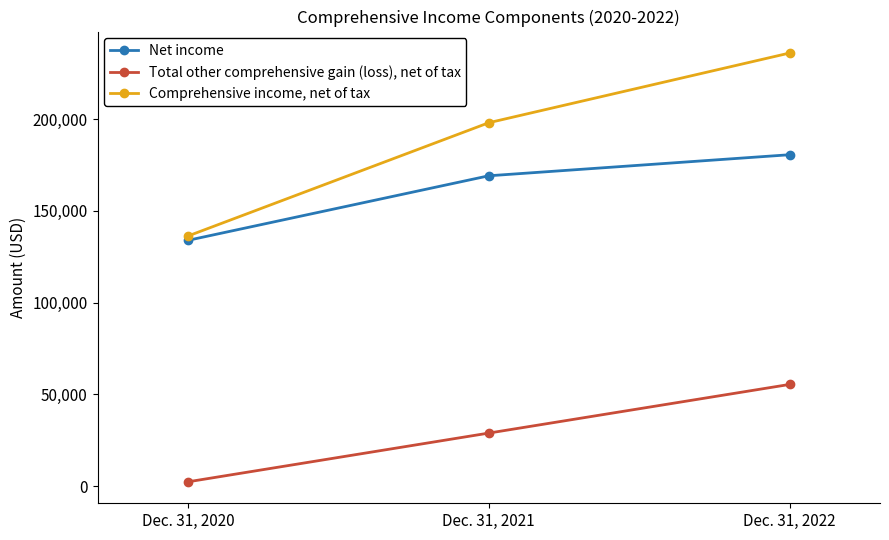

What is the difference between the highest and lowest values at Dec. 31, 2021?

169075